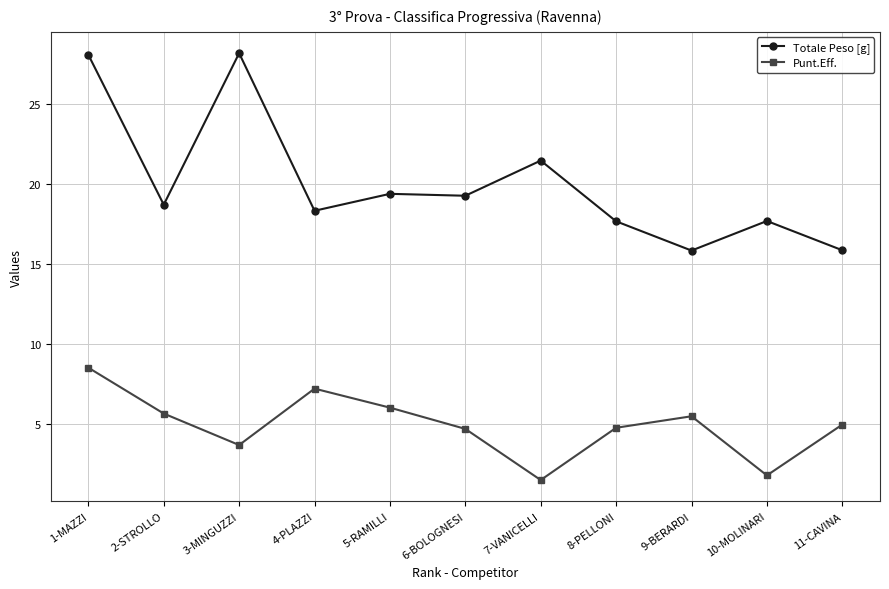

At 8-PELLONI, list the series in order from smallest to largest.

Punt.Eff., Totale Peso [g]